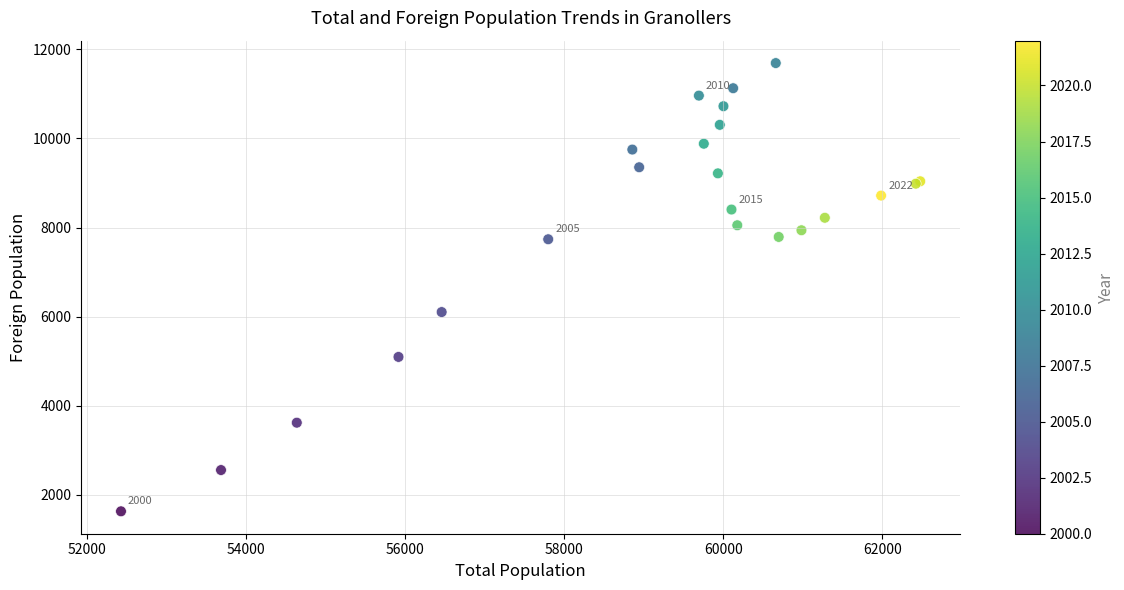

What Y value in the scatter plot is closest to 6662?

6104